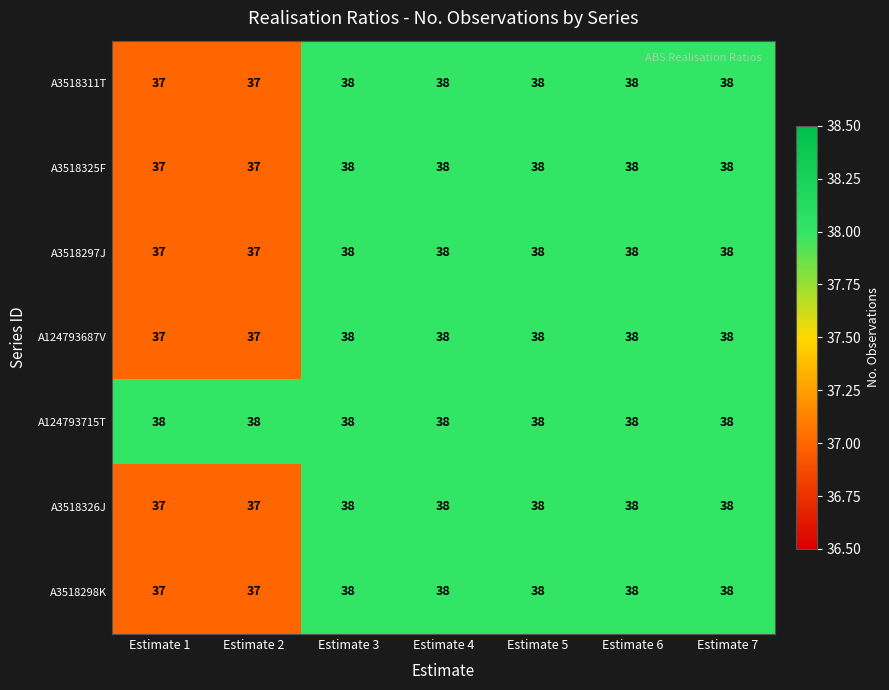

What is the total value across all series at Estimate 7?

266